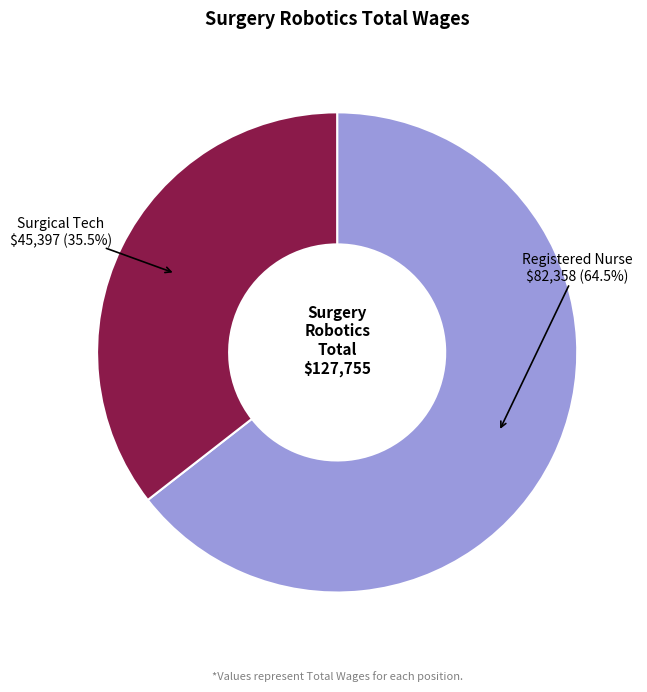

Count the number of slices in the pie.

2